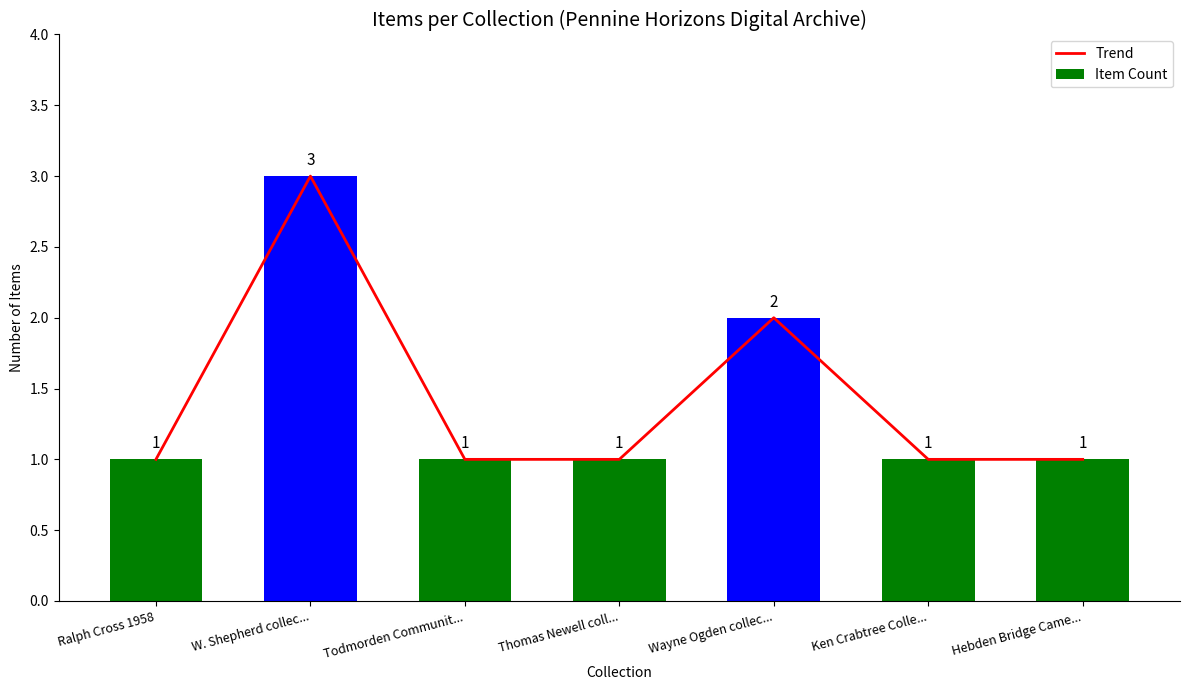

Is it true that Item Count equals 2 at Wayne Ogden collec...?

True